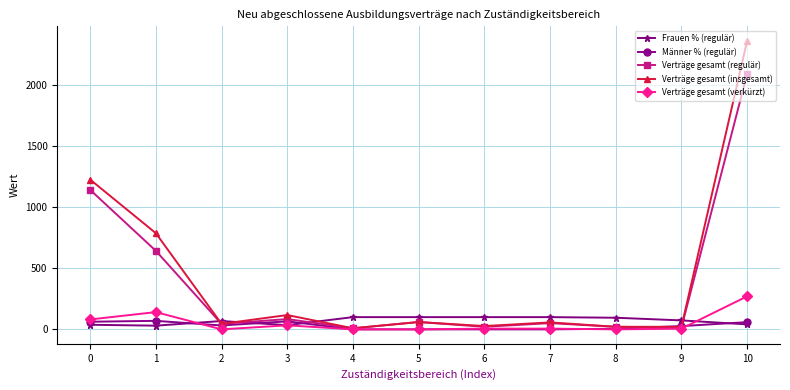

What is the value of the Verträge gesamt (insgesamt) point at the 5th from the left?

9.0